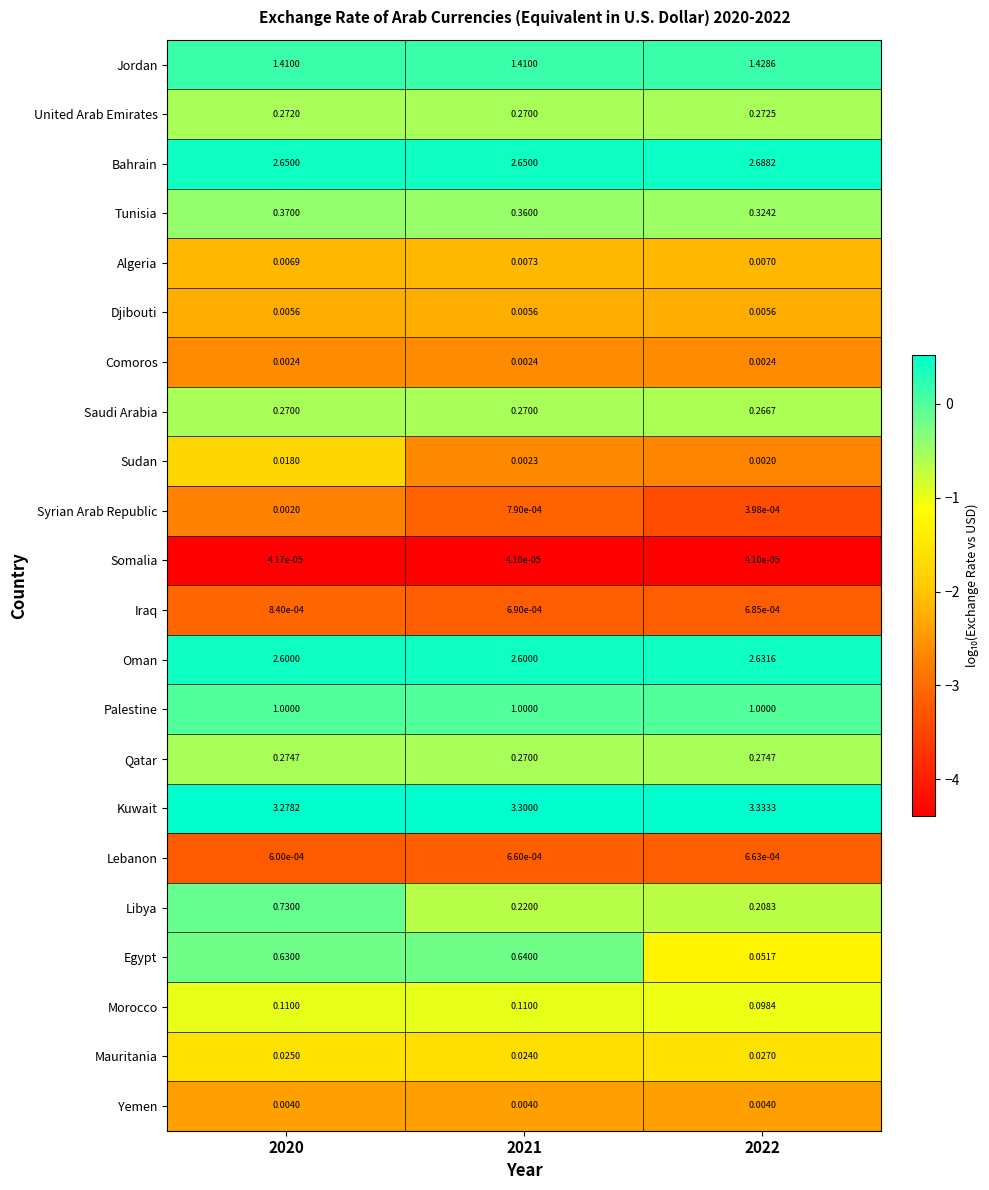

Which series changed the most between 2020 and 2022?

Egypt